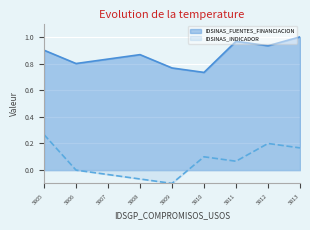

How many interior local valleys does the IDSINAS_FUENTES_FINANCIACION series have?

3